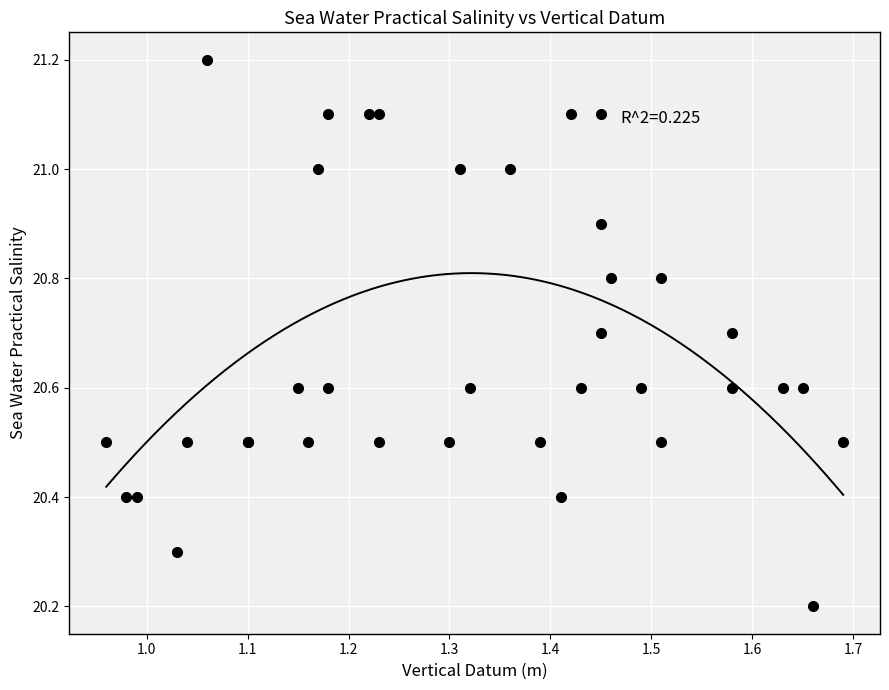

What Y value in the scatter plot is closest to 20?

20.2